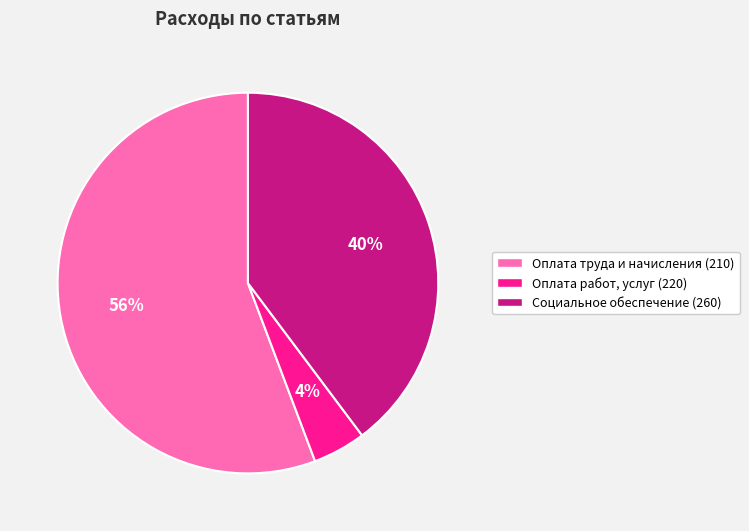

How many segments does this pie chart have?

3